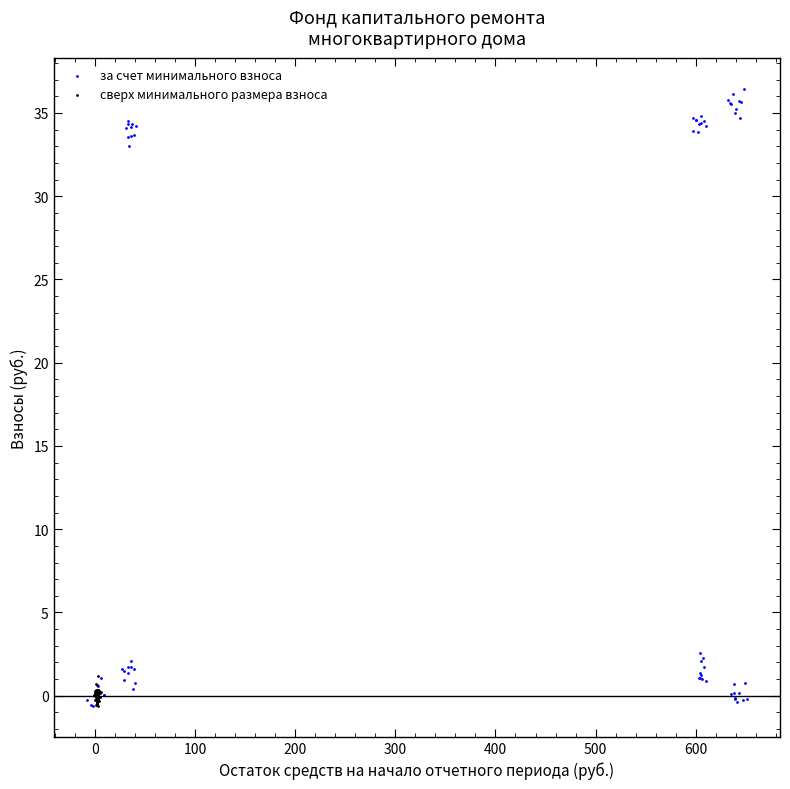

What are all the series names shown in the legend?

за счет минимального взноса, сверх минимального размера взноса